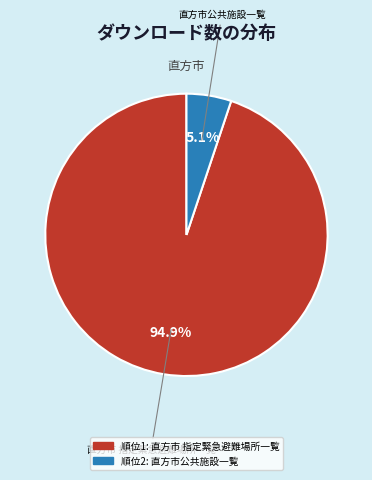

How many segments does this pie chart have?

2